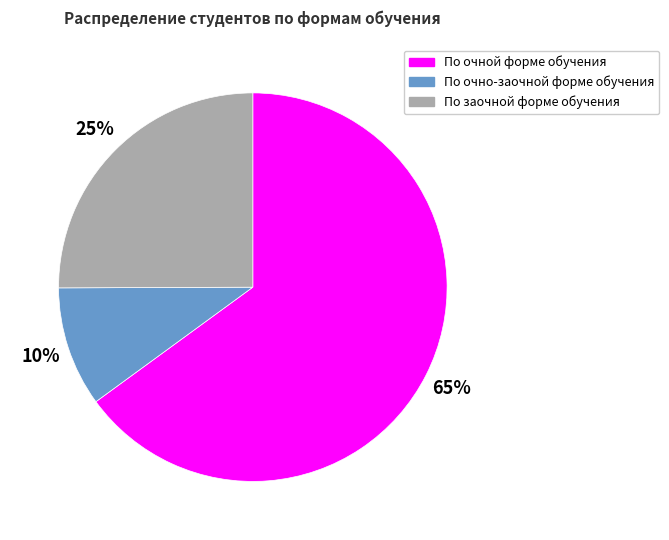

What is the ratio of the value at По заочной форме обучения to the value at По очной форме обучения?

0.4